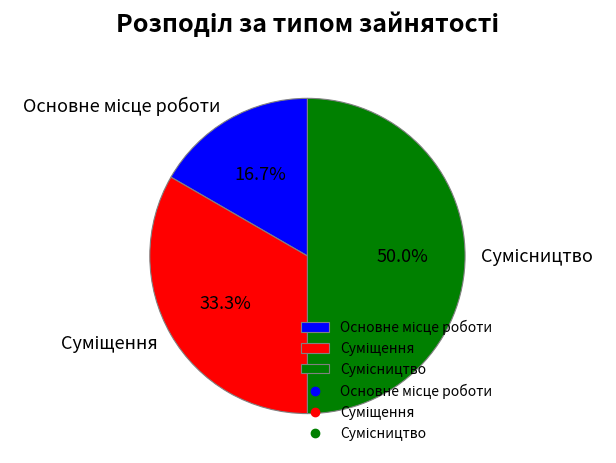

What portion of the pie excludes Основне місце роботи?

83.3%